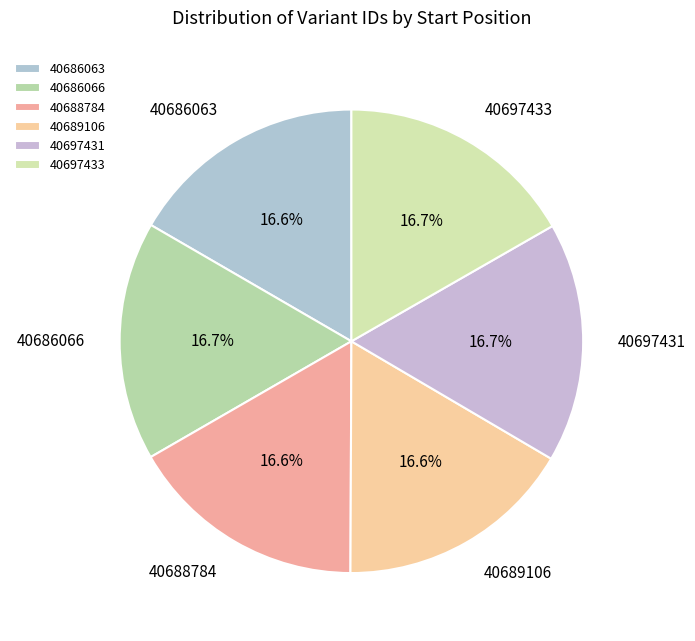

Count the number of slices in the pie.

6